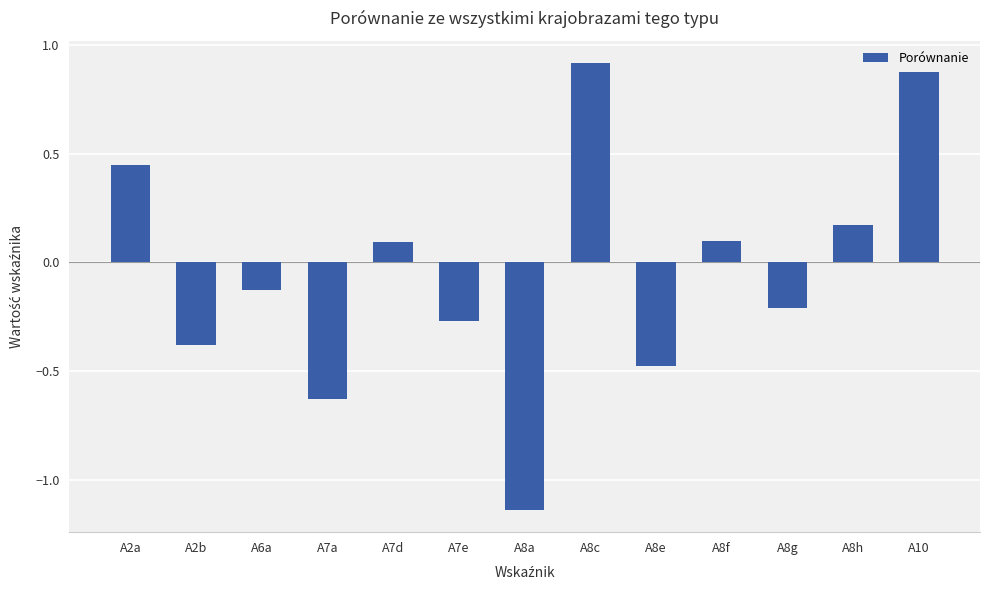

Which label corresponds to the smallest value in the chart?

A8a